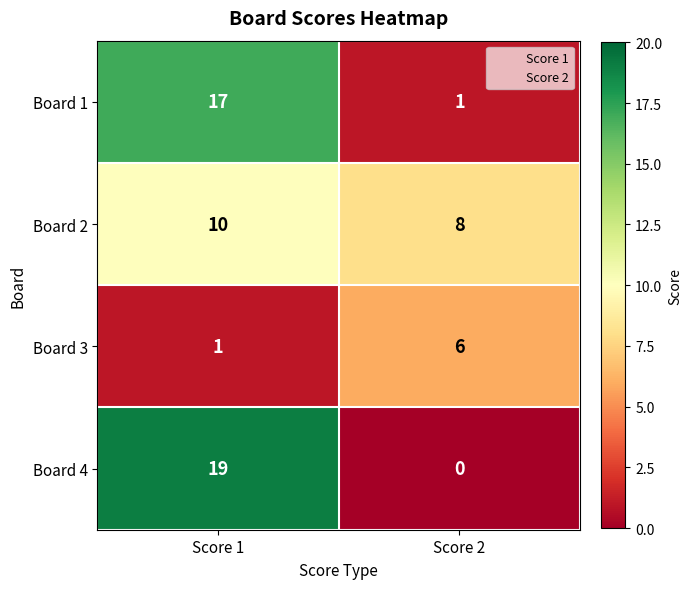

Read the Board 3 value at Score 2.

6